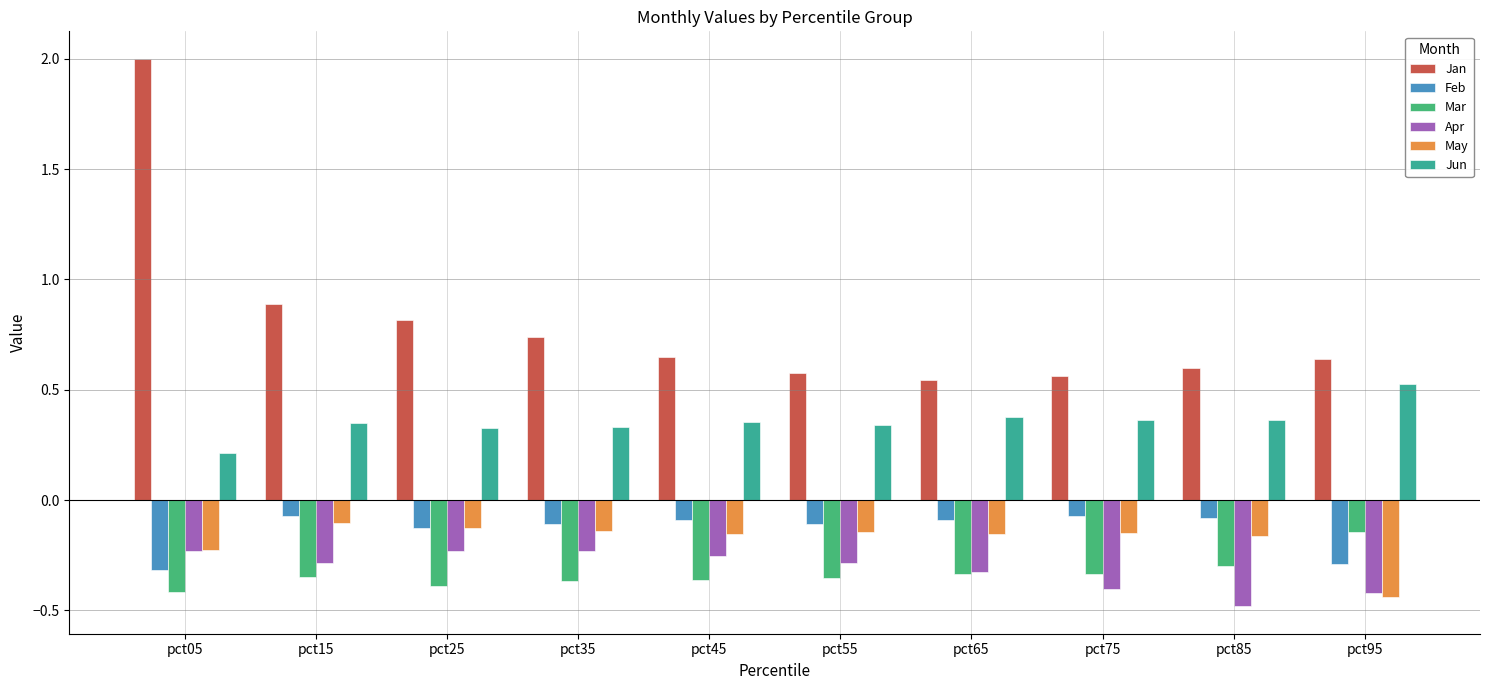

Where is Jan nearest to the value 1?

pct15